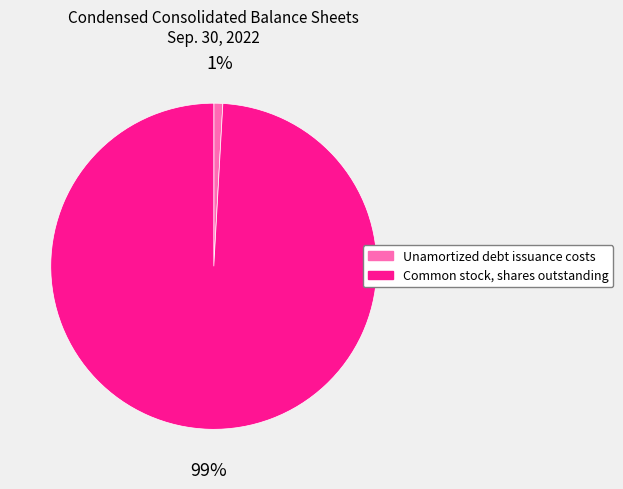

Does Unamortized debt issuance costs represent more than half of the total?

No